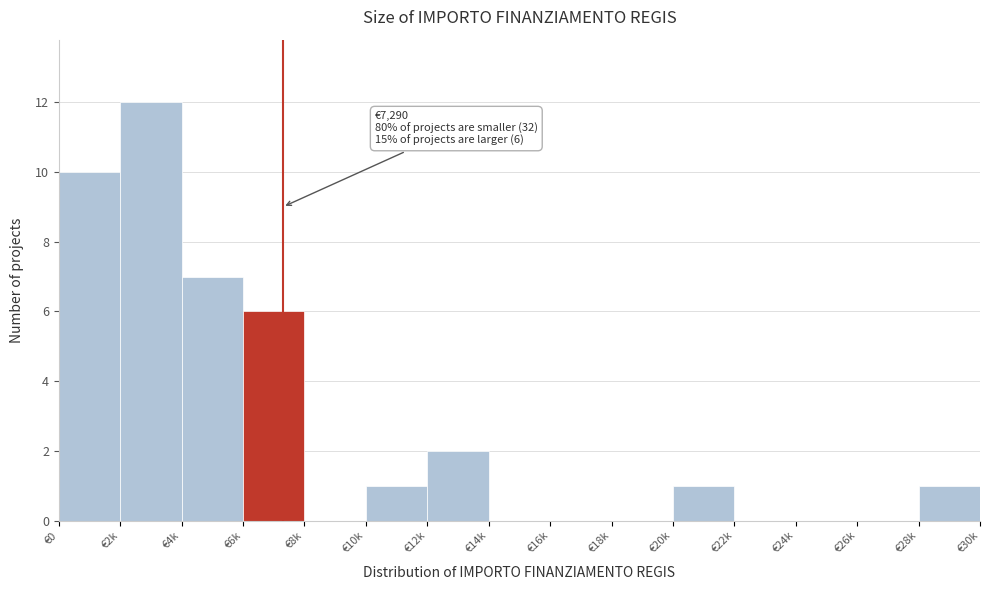

Reading right to left, extract all data points from this chart.

€28k=1	€26k=0	€24k=0	€22k=0	€20k=1	€18k=0	€16k=0	€14k=0	€12k=2	€10k=1	€8k=0	€6k=6	€4k=7	€2k=12	€0=10